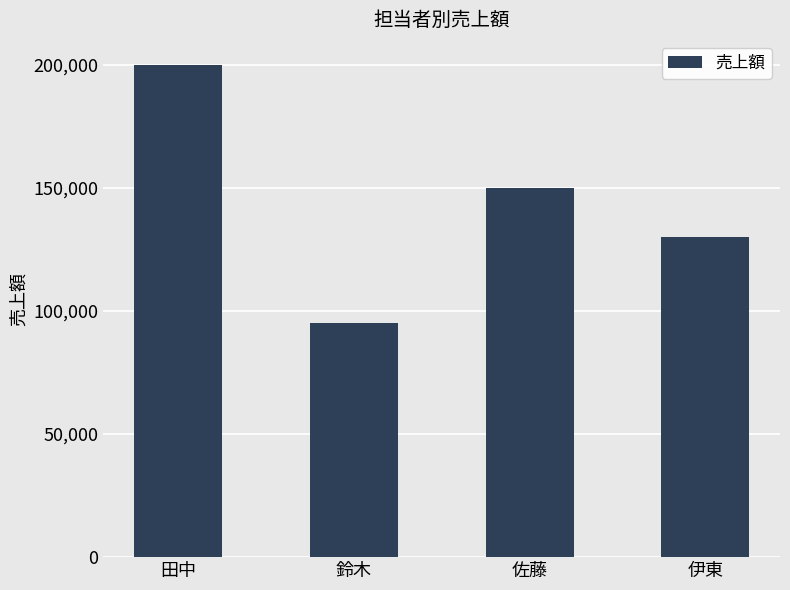

At which label does the data first exceed 150000?

田中